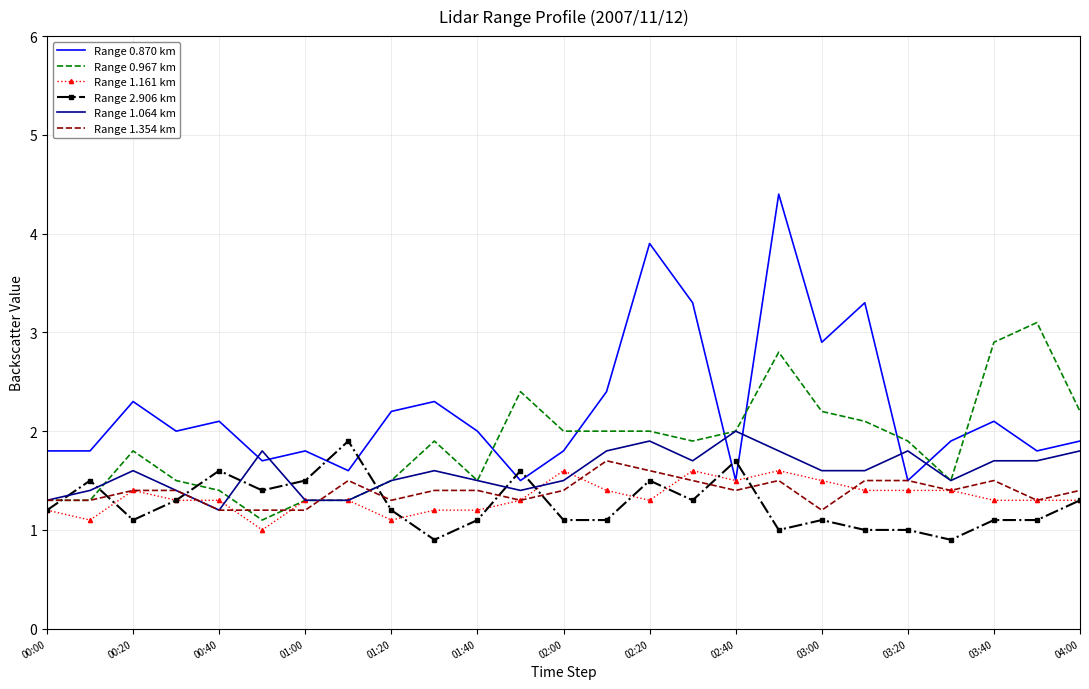

After their last crossing, which series has the higher values: Range 1.354 km or Range 1.161 km?

Range 1.354 km